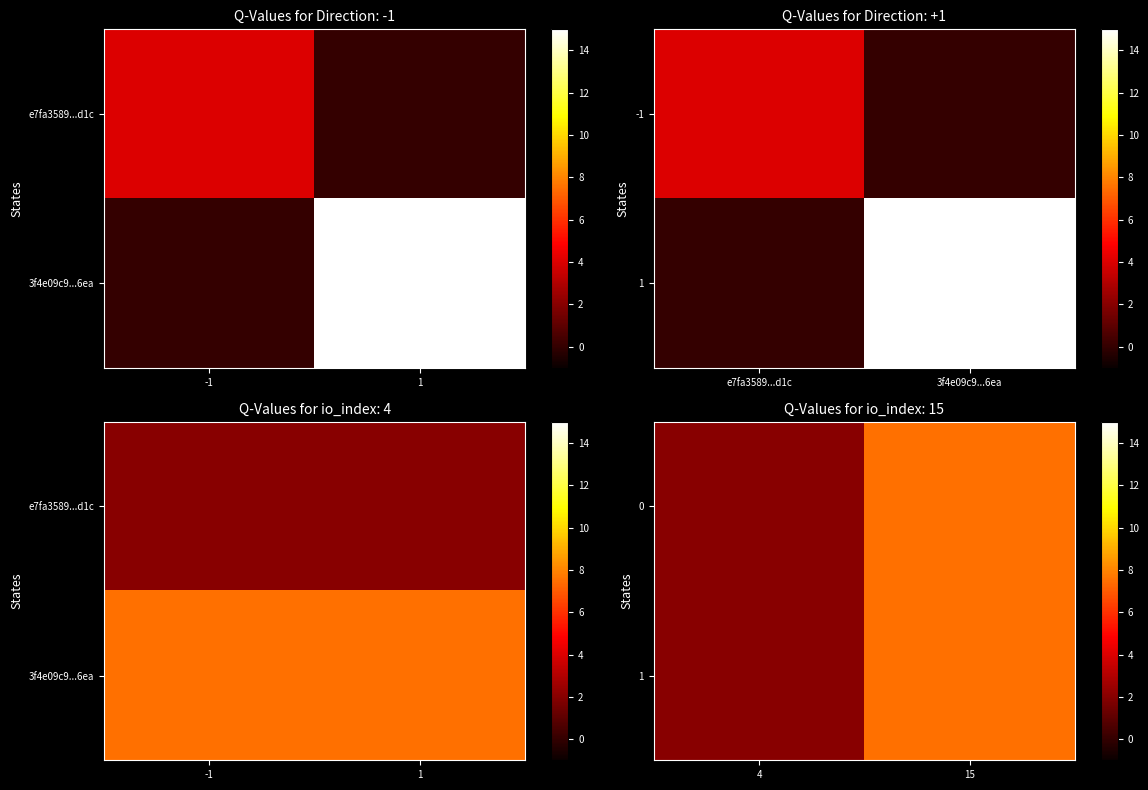

Is the value of 1 at 4 greater than the value of 0 at 15?

No